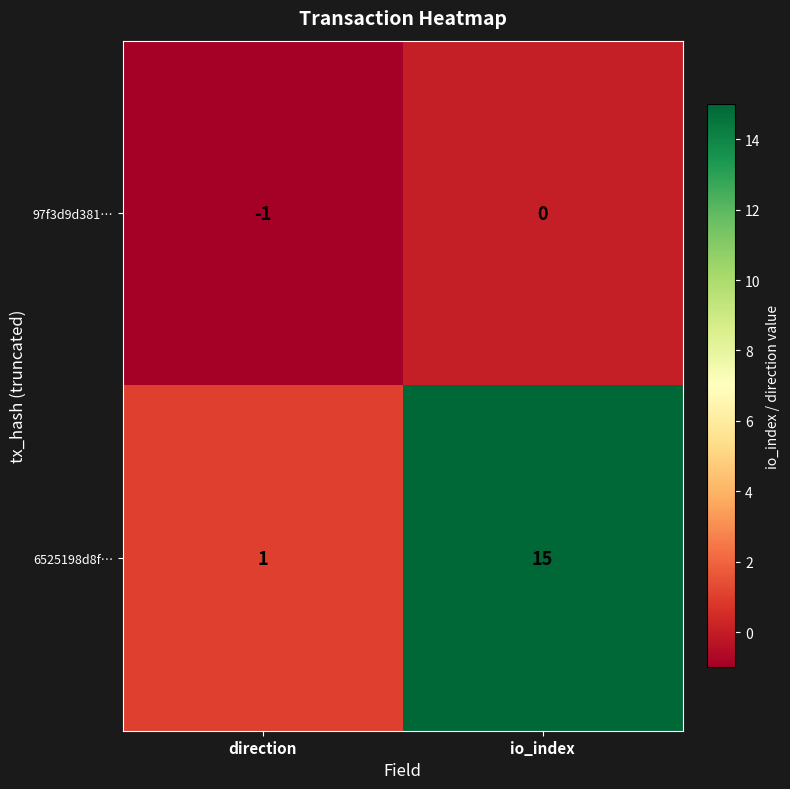

At which category does the chart reach its minimum across all series?

direction